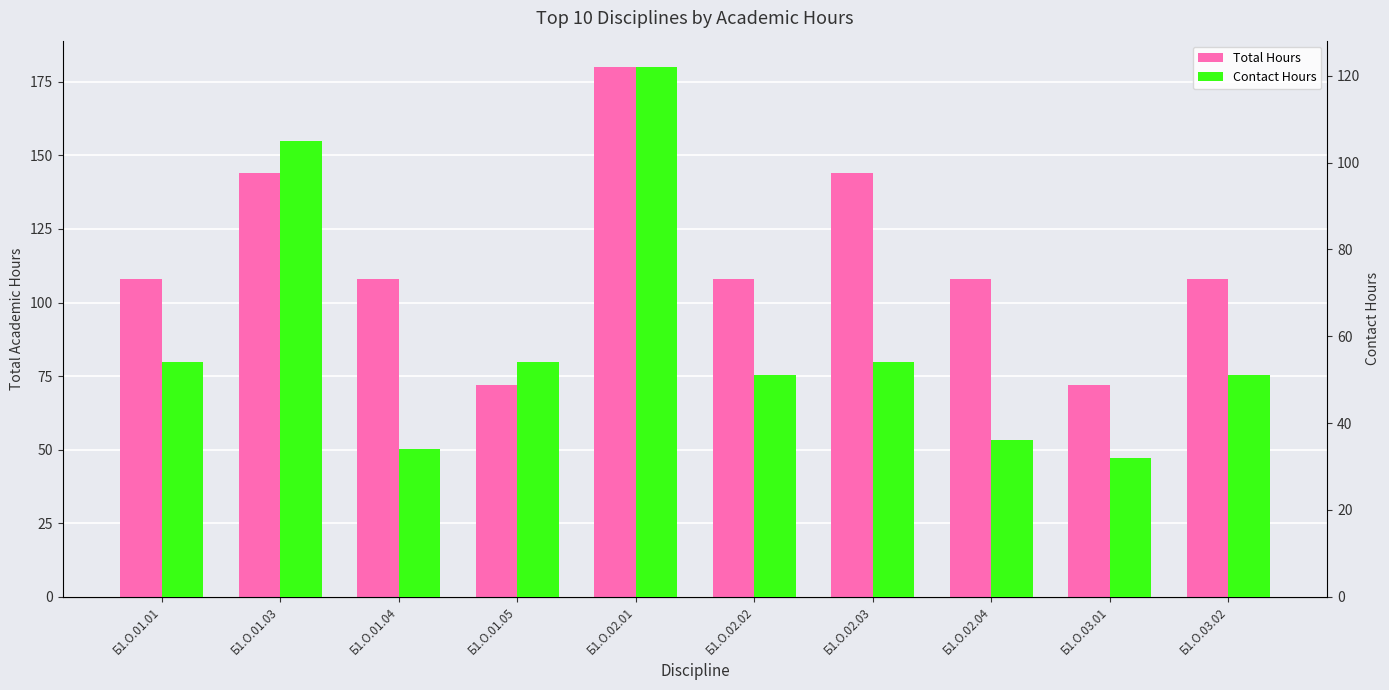

How many groups of bars are there?

10